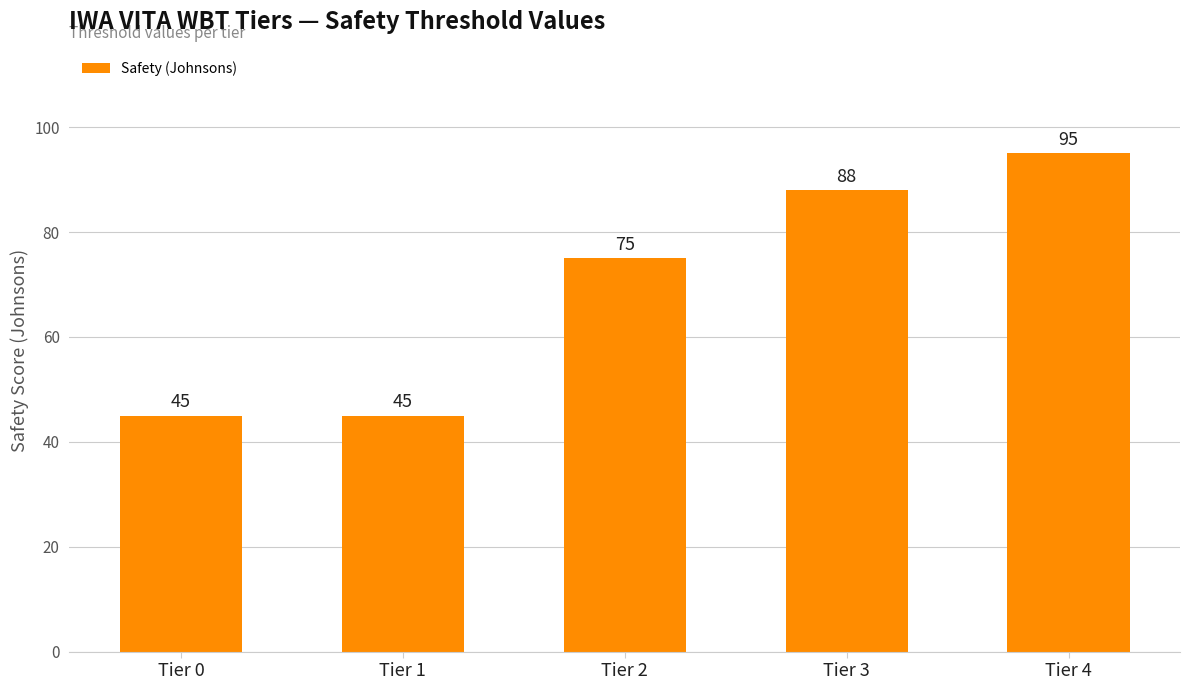

What is the maximum value shown in the chart?

95